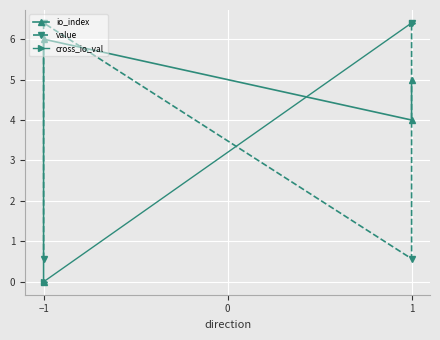

What is the lowest value of the value series?

0.6